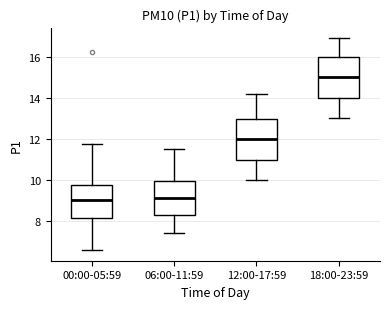

Reading left to right, transcribe this box plot: for each box, give where its median line is, the range the box spans, and where its two whiskers end, as read against the y-axis. The values are not printed on the chart, so give them approximately, as read against the axis.

00:00-05:59: median 9.0, box 8.2 to 9.8, whiskers 6.6 to 11.8
06:00-11:59: median 9.2, box 8.4 to 10.0, whiskers 7.4 to 11.6
12:00-17:59: median 12.0, box 11.0 to 13.0, whiskers 10.0 to 14.2
18:00-23:59: median 15.0, box 14.0 to 16.0, whiskers 13.0 to 17.0